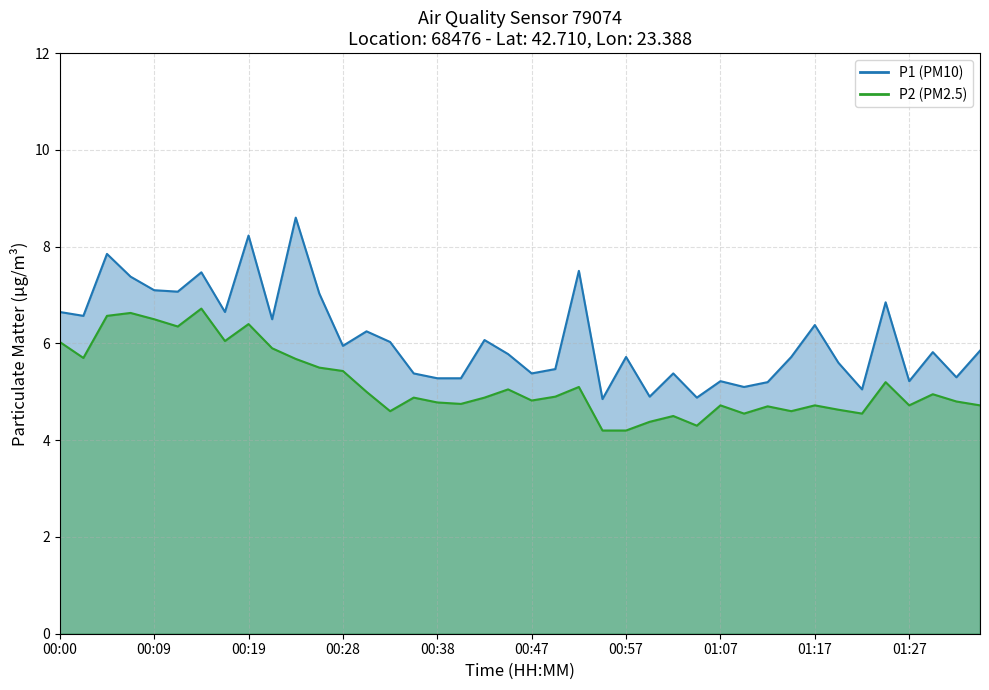

True or false: P1 and P2 intersect in this chart.

False